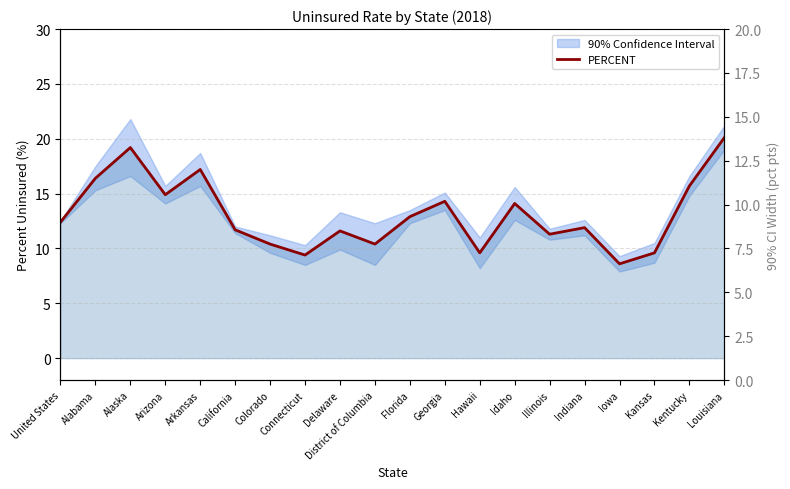

Reading left to right, list all the values displayed in this chart.

United States=12.4	Alabama=16.4	Alaska=19.2	Arizona=14.9	Arkansas=17.2	California=11.7	Colorado=10.4	Connecticut=9.4	Delaware=11.6	District of Columbia=10.4	Florida=12.9	Georgia=14.3	Hawaii=9.6	Idaho=14.1	Illinois=11.3	Indiana=11.9	Iowa=8.6	Kansas=9.6	Kentucky=15.7	Louisiana=20.1